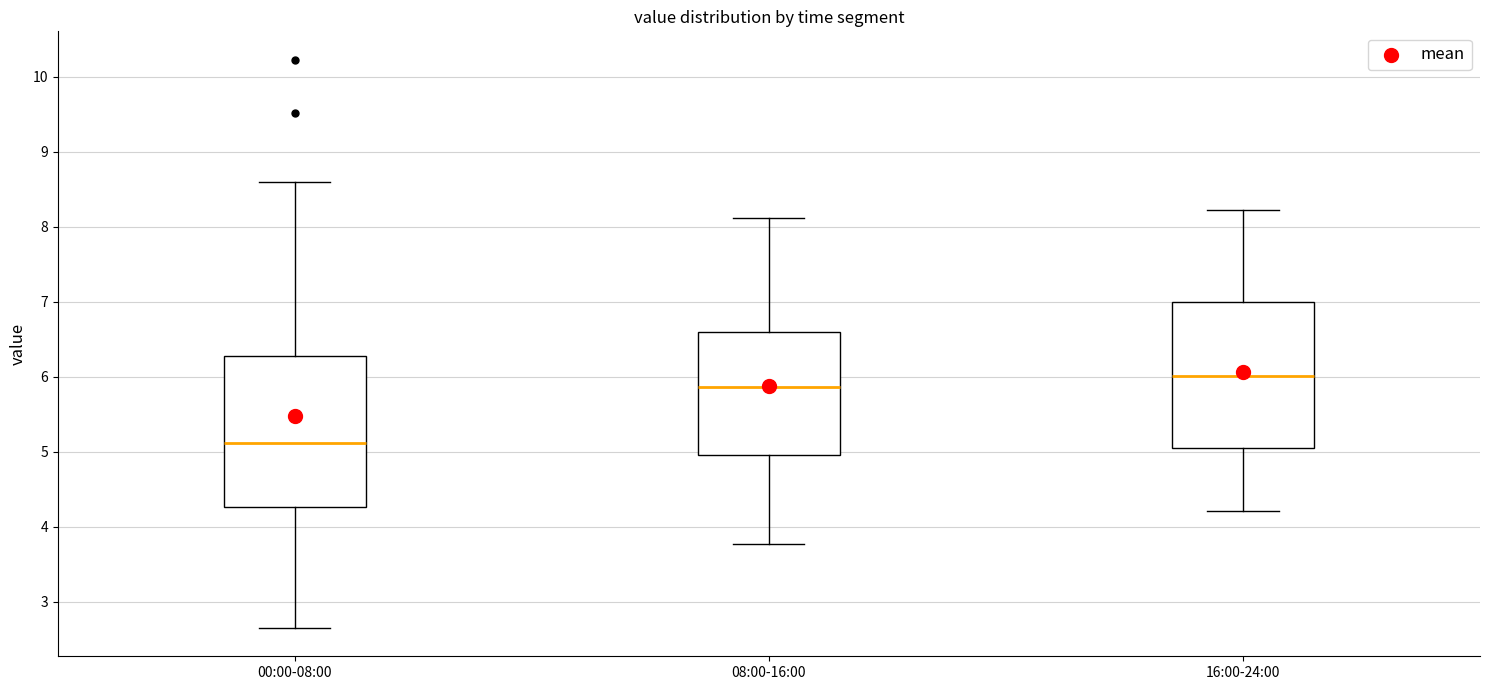

Reading left to right, transcribe this box plot: for each box, give where its median line is, the range the box spans, and where its two whiskers end, as read against the y-axis. The values are not printed on the chart, so give them approximately, as read against the axis.

00:00-08:00: median 5.1, box 4.3 to 6.3, whiskers 2.7 to 8.6
08:00-16:00: median 5.9, box 5.0 to 6.6, whiskers 3.8 to 8.1
16:00-24:00: median 6.0, box 5.1 to 7.0, whiskers 4.2 to 8.2